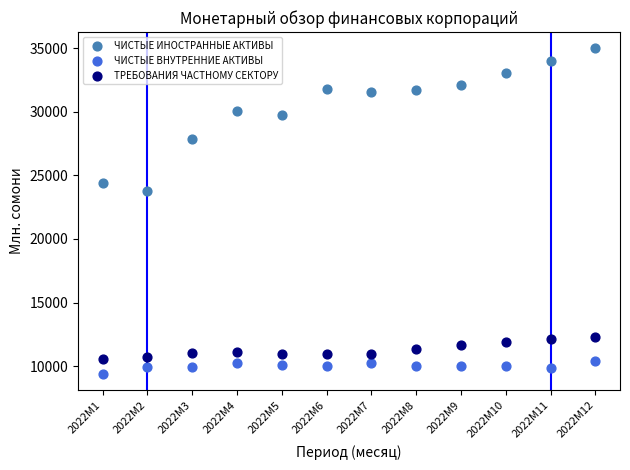

Across all data points, what is the range of Y values (max minus min)?

25585.8